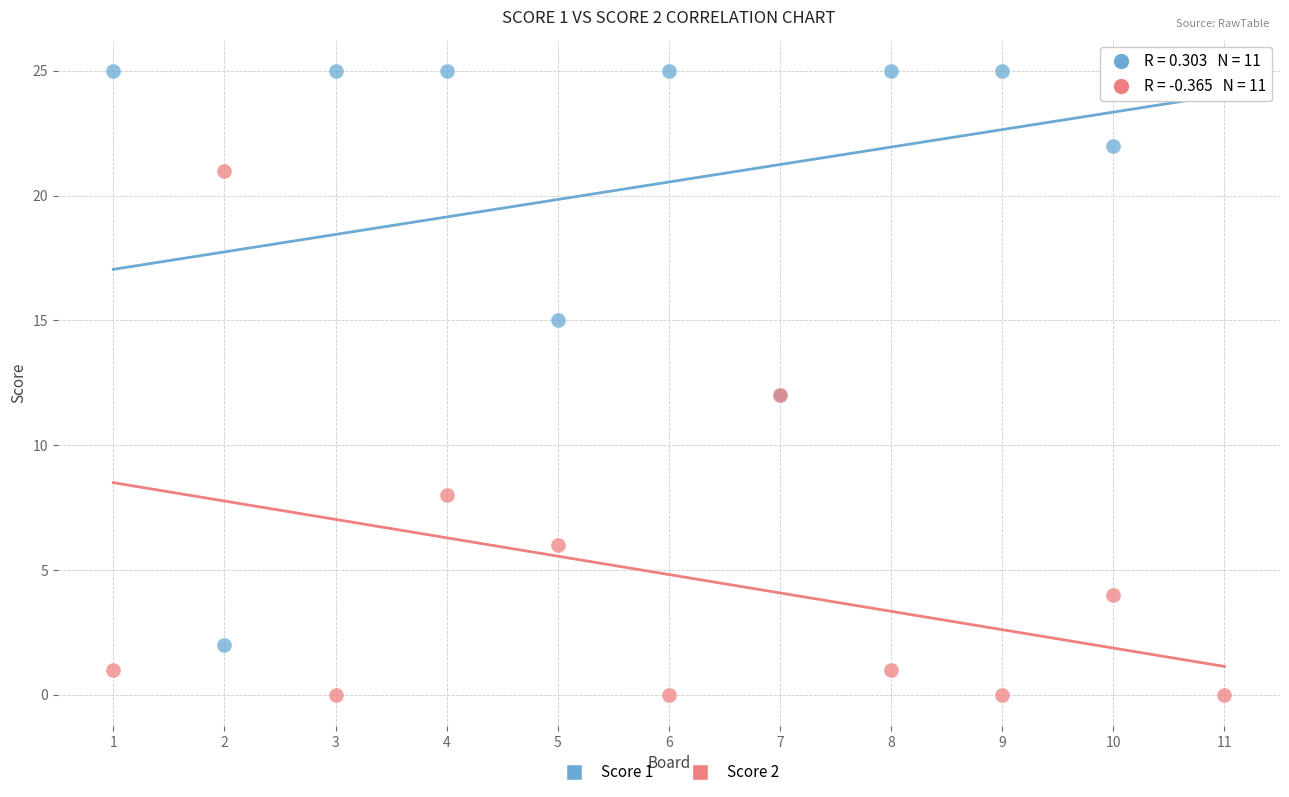

Which series contains the lowest Y value?

Score 2